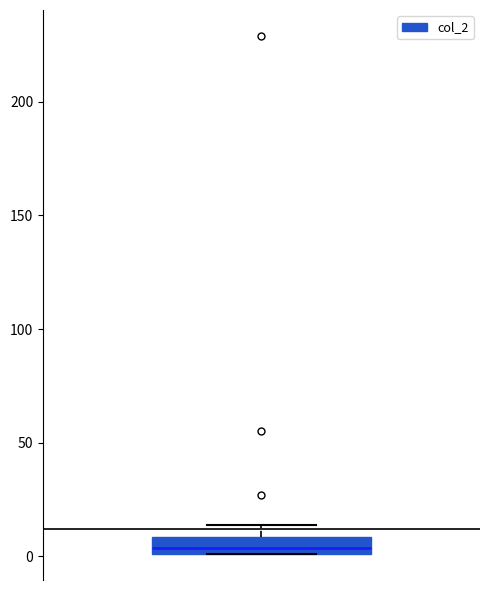

Read this box plot against the y-axis: the position of the median line, the range covered by the box, and the ends of both whiskers. The values are not printed on the chart, so give them approximately, as read against the axis.

median 5, box 0 to 10, whiskers 0 to 15